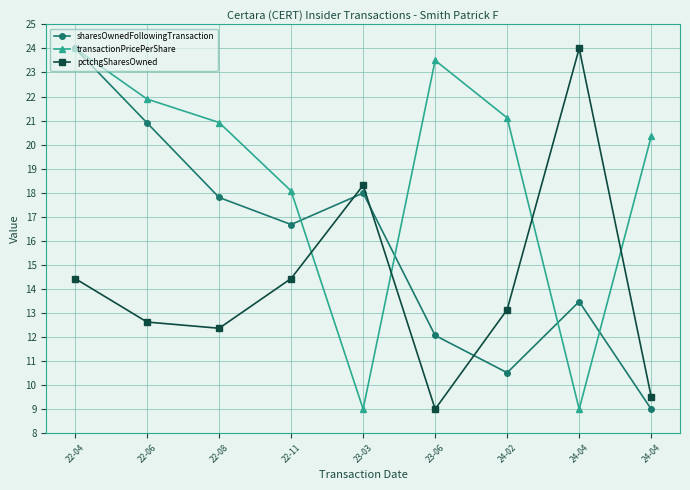

What is the sum of all sharesOwnedFollowingTransaction values?

142.4